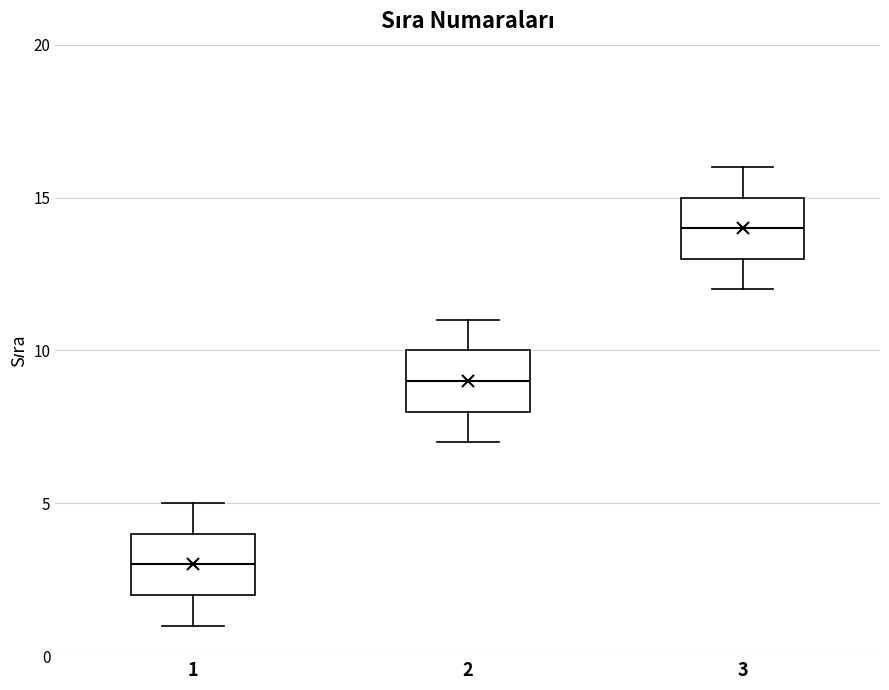

Reading left to right, transcribe this box plot: for each box, give where its median line is, the range the box spans, and where its two whiskers end, as read against the y-axis. The values are not printed on the chart, so give them approximately, as read against the axis.

1: median 3, box 2 to 4, whiskers 1 to 5
2: median 9, box 8 to 10, whiskers 7 to 11
3: median 14, box 13 to 15, whiskers 12 to 16